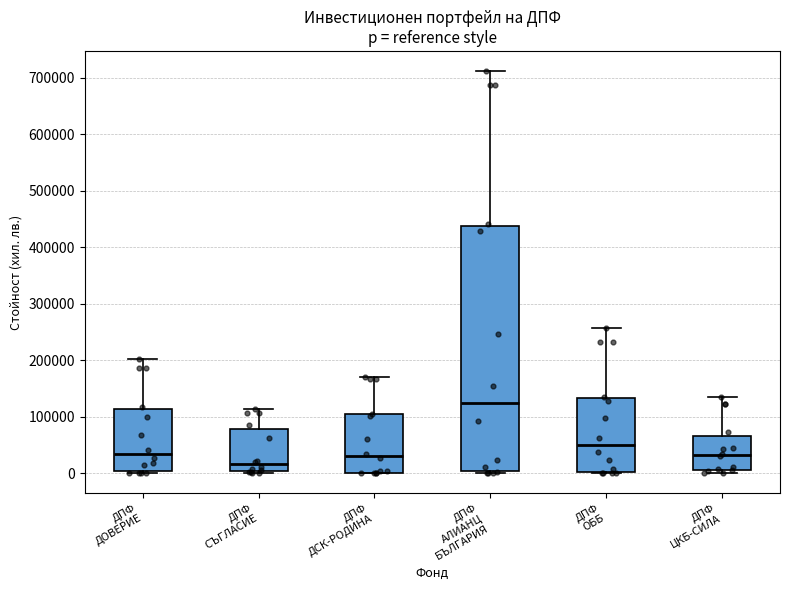

Where does the upper whisker of the box for ДПФ ЦКБ-СИЛА end on the y-axis? The values are not printed on the chart, so give them approximately, as read against the axis.

130000